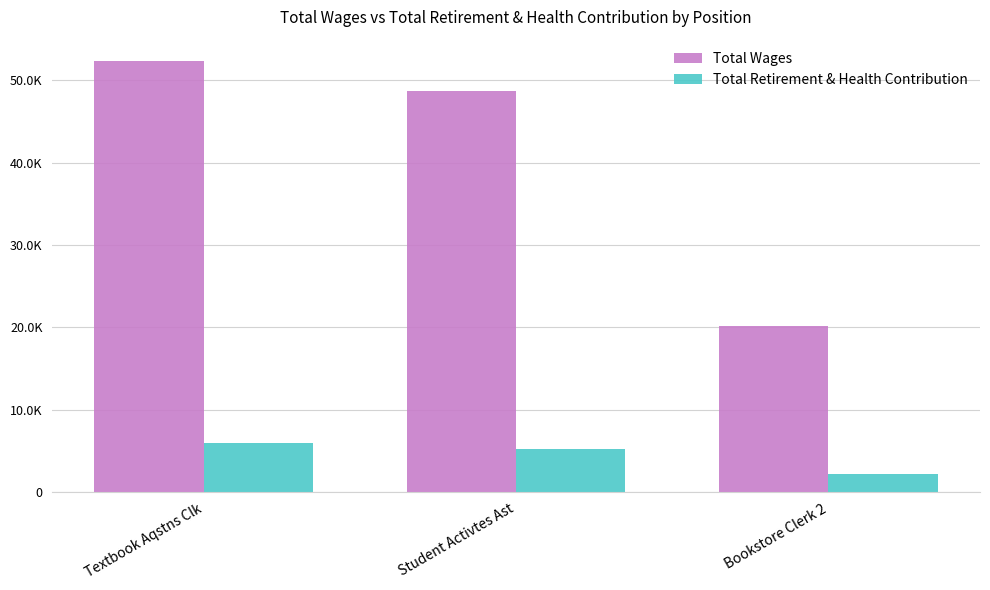

What is the value of the Total Retirement & Health Contribution bar at the 3rd from the left?

2240